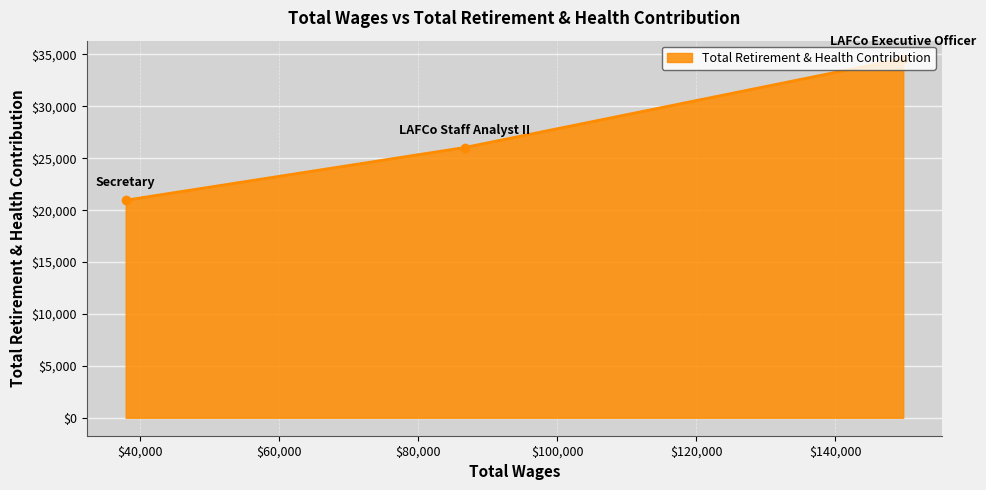

What is the difference between the second highest and minimum values?

5076